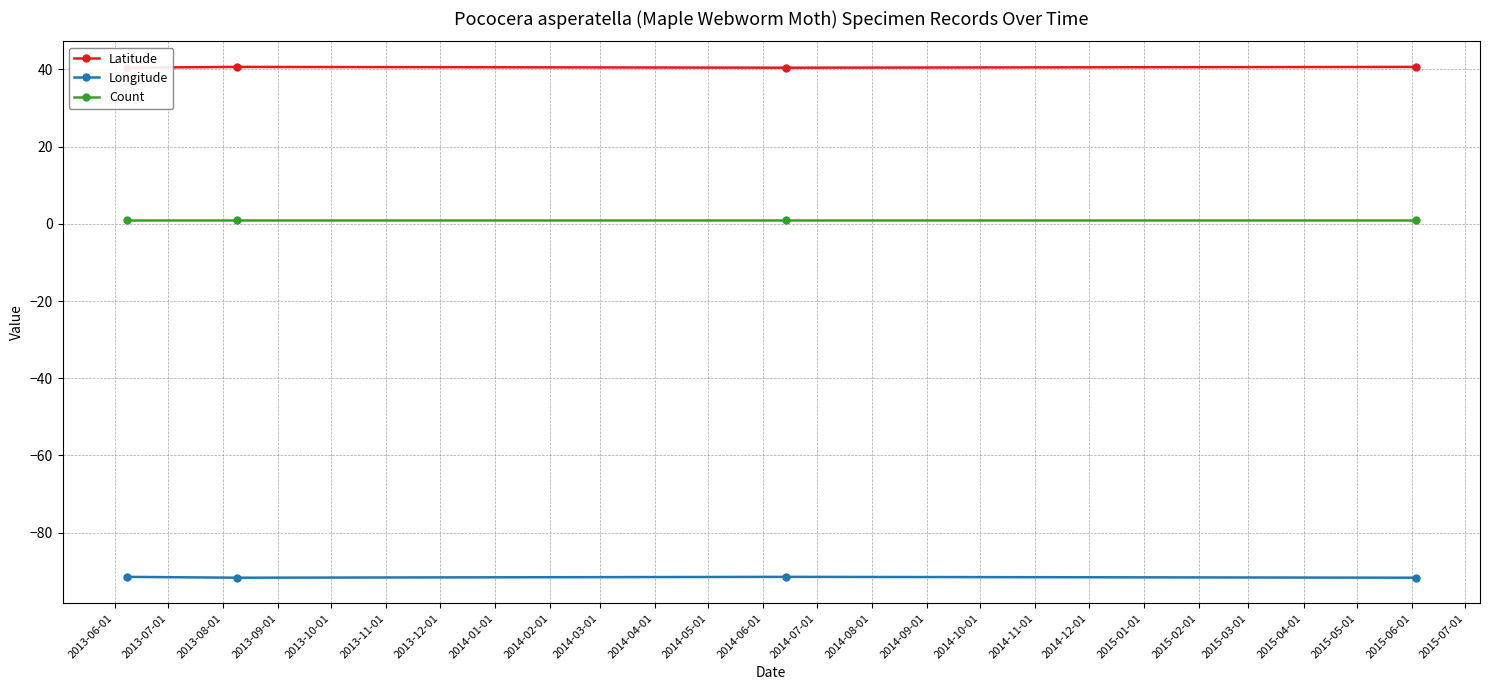

True or false: Longitude and Latitude intersect in this chart.

False